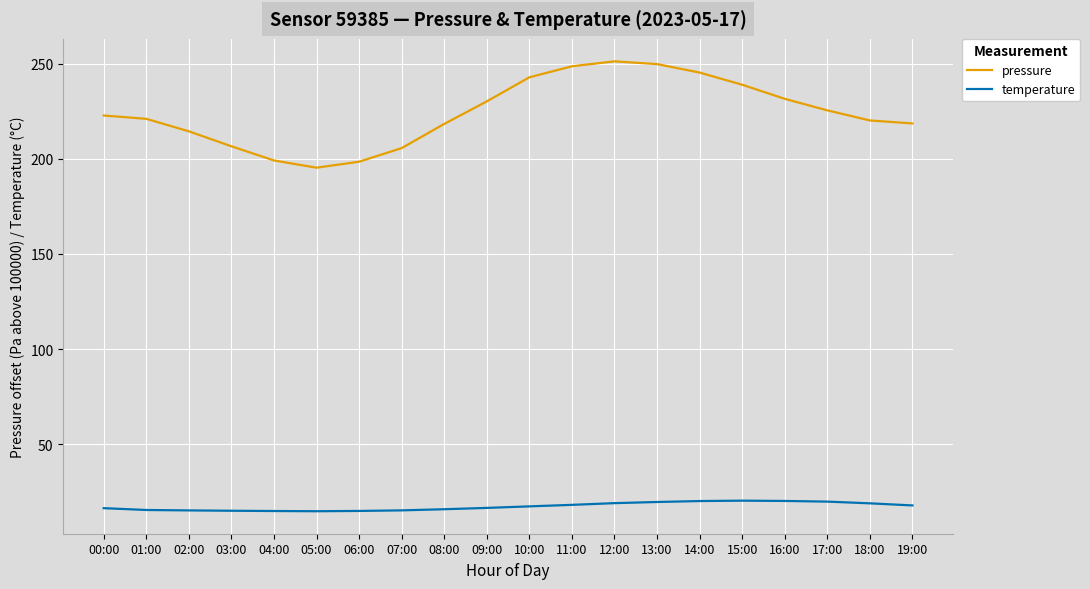

What are all the series names shown in the legend?

pressure, temperature